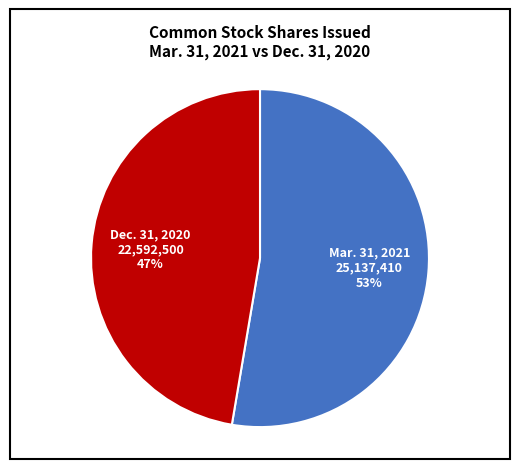

Which category accounts for the majority?

Mar. 31, 2021